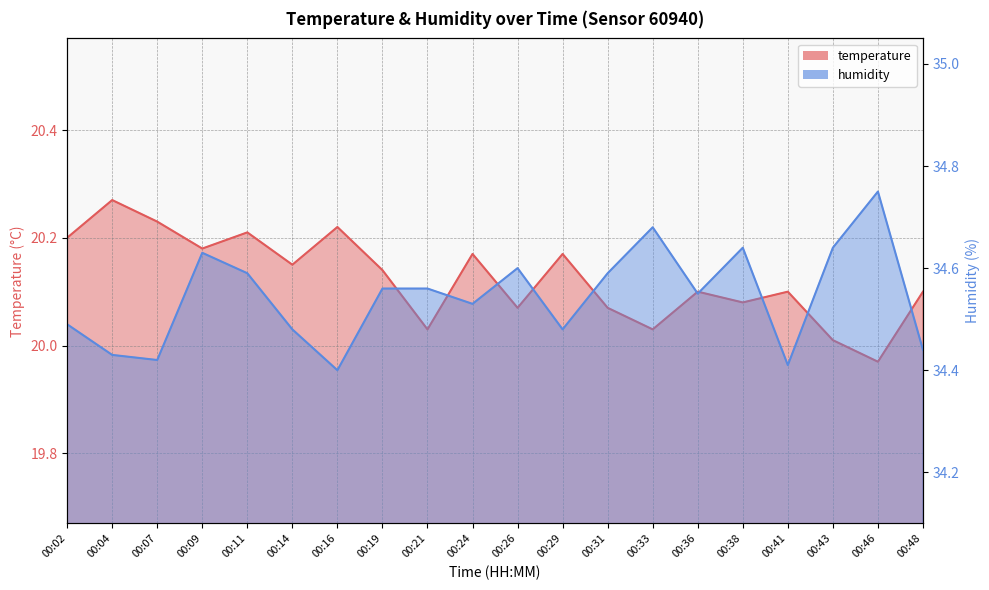

What is the value of the humidity point at the 3rd from the left?

34.4